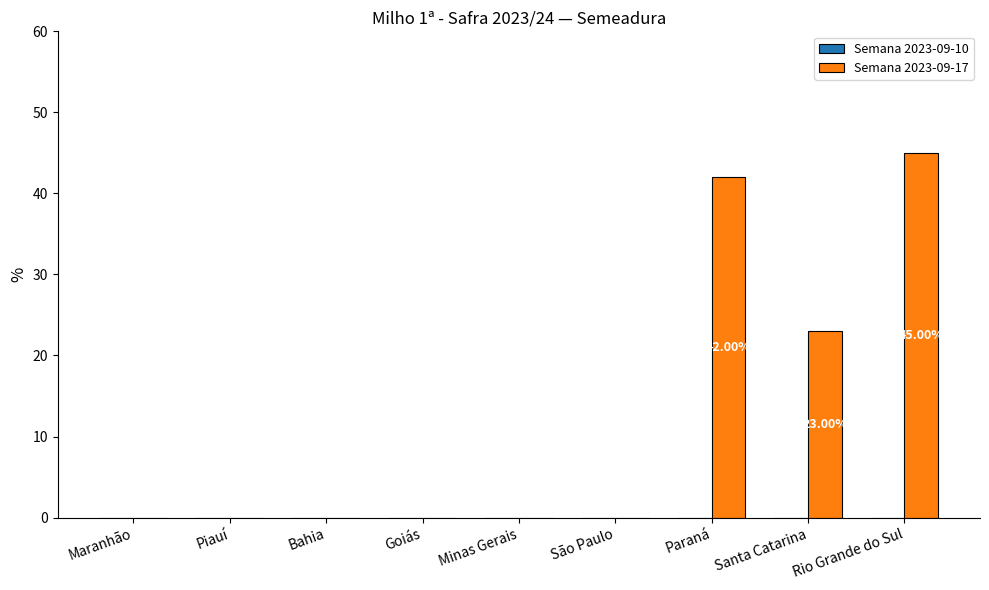

Are the bars horizontal?

No